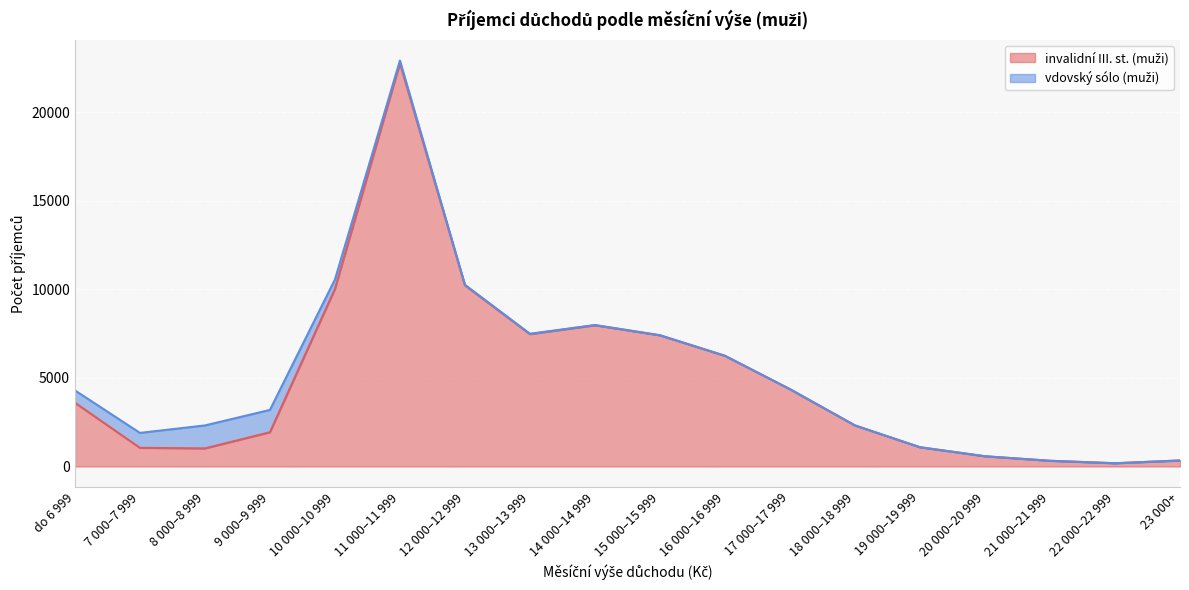

What is the label of the 18th point from the left?

23 000+